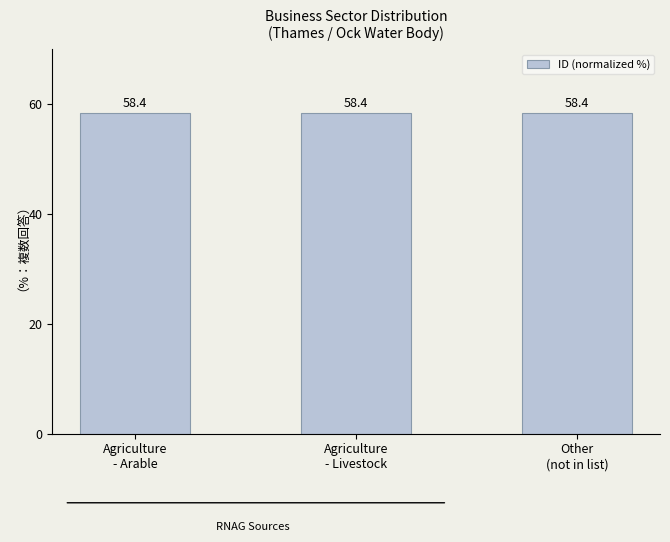

What is the value of the 3rd bar from the left?

58.4